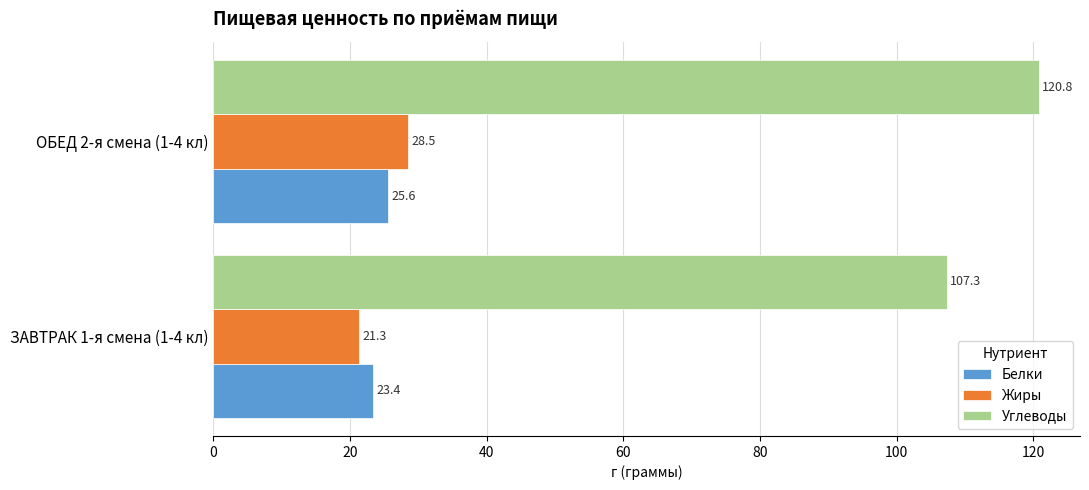

What is the sum of the Белки values at ЗАВТРАК 1-я смена (1-4 кл) and ОБЕД 2-я смена (1-4 кл)?

49.0